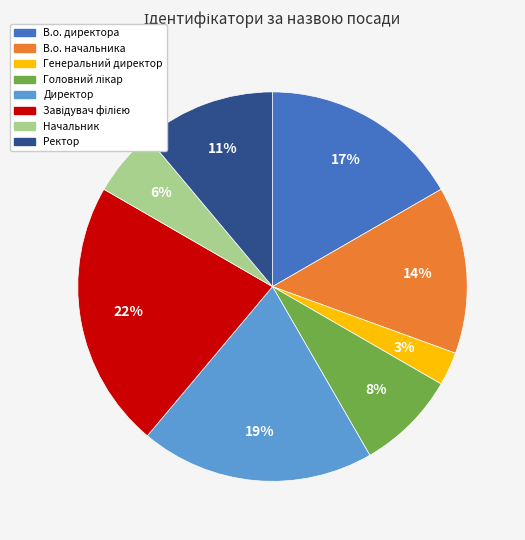

The В.о. директора slice represents 17% of the pie. True or false?

True